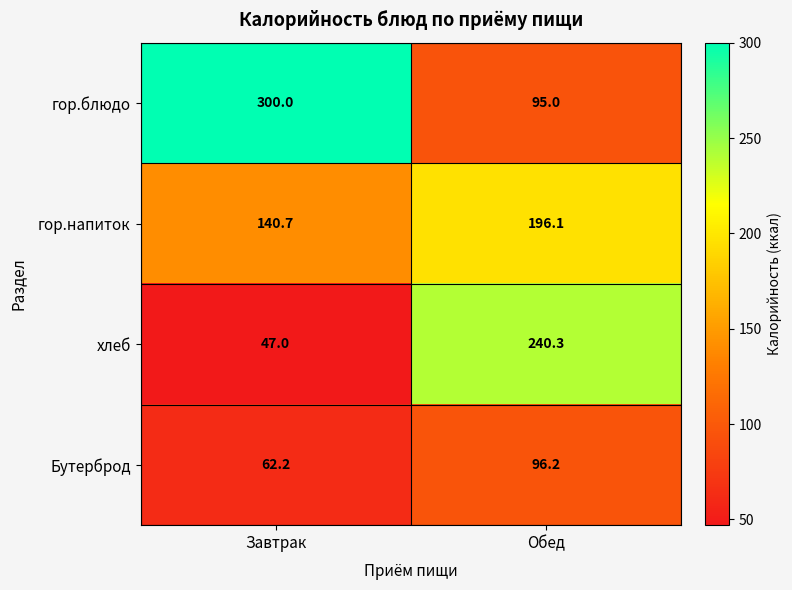

What is the spread (max minus min) of values at Завтрак?

253.0